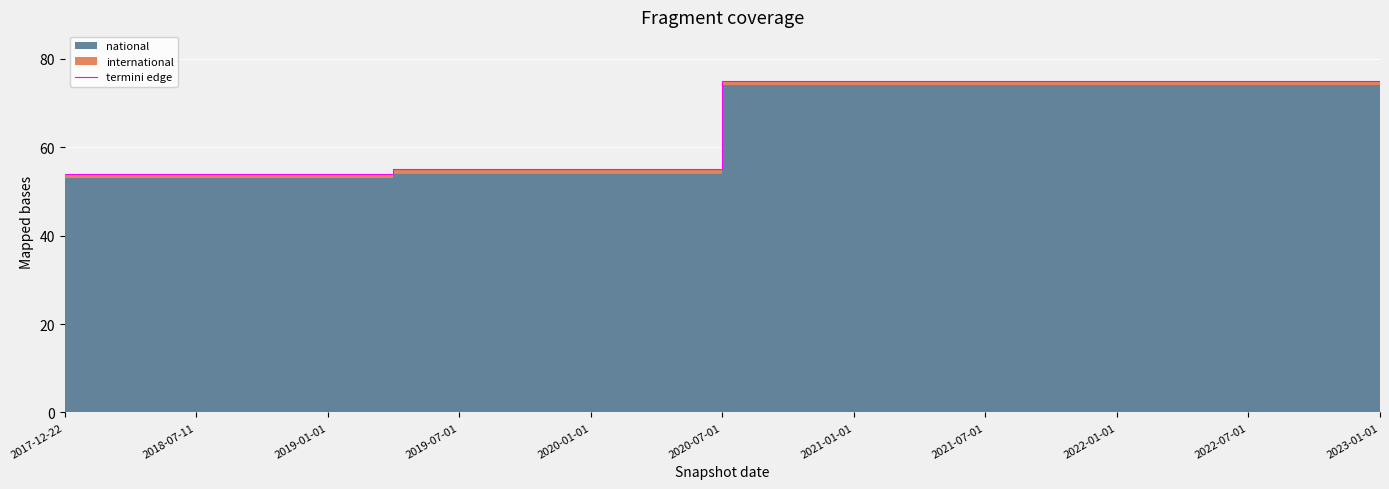

At which category does the chart reach its peak across all series?

2020-07-01